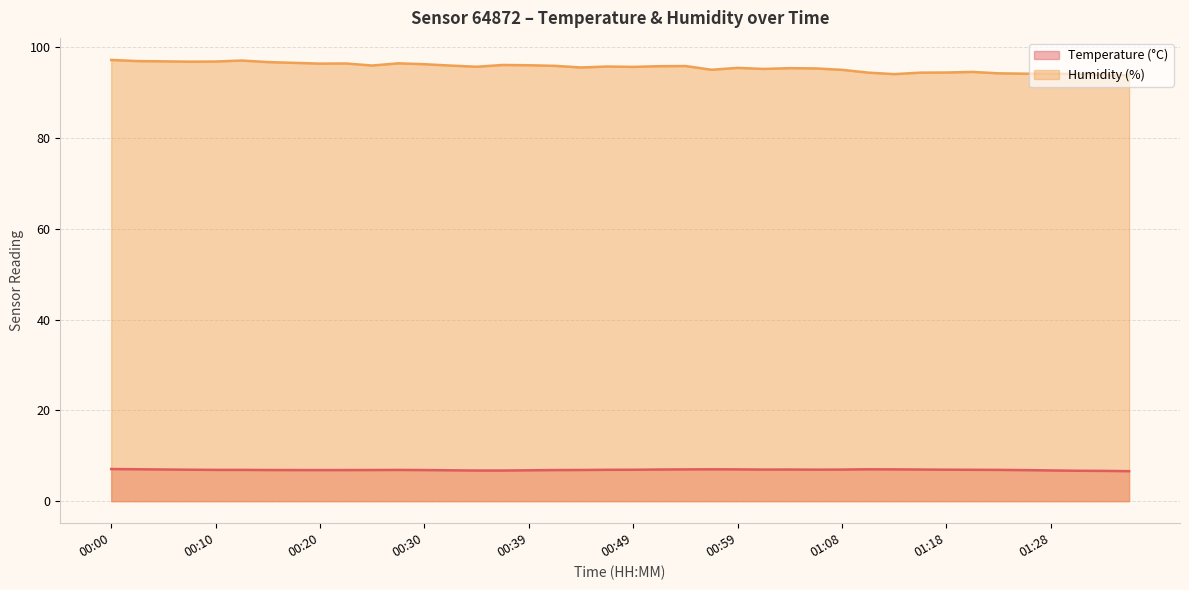

What are all the series names shown in the legend?

Temperature (°C), Humidity (%)